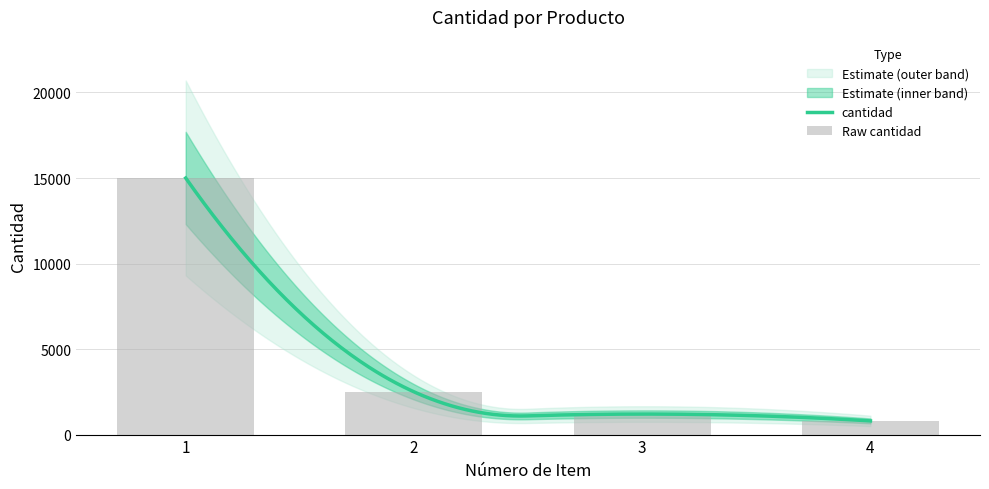

What is the difference between the maximum and second lowest values?

13800